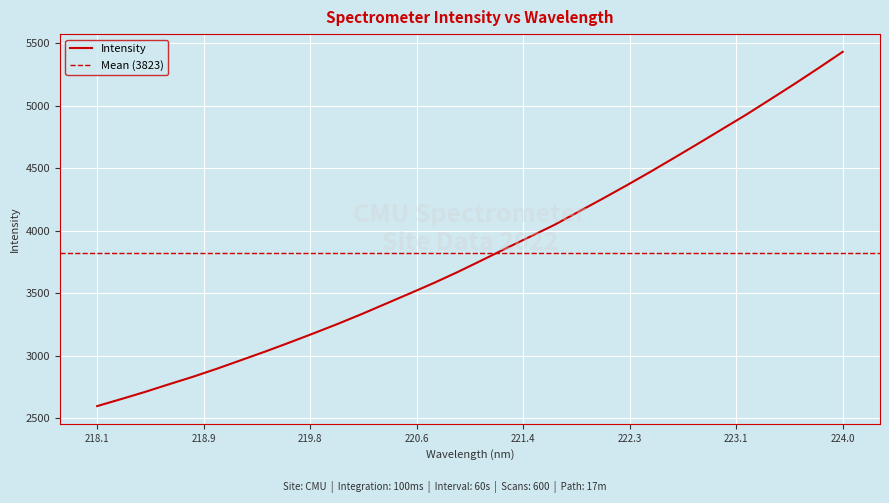

How many lines are shown in the chart?

1